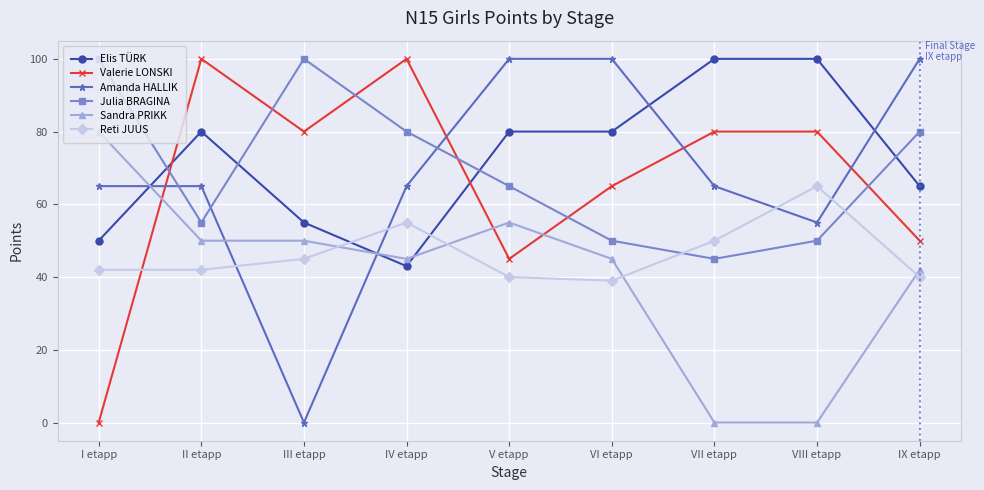

How many interior local valleys does the Julia BRAGINA series have?

2